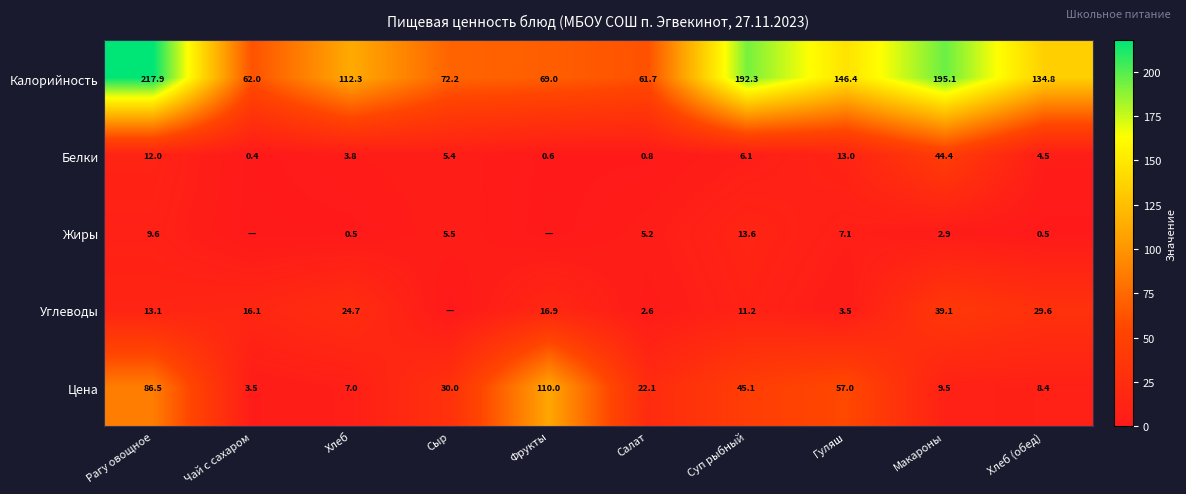

Where does the Белки series first go above 5?

Рагу овощное